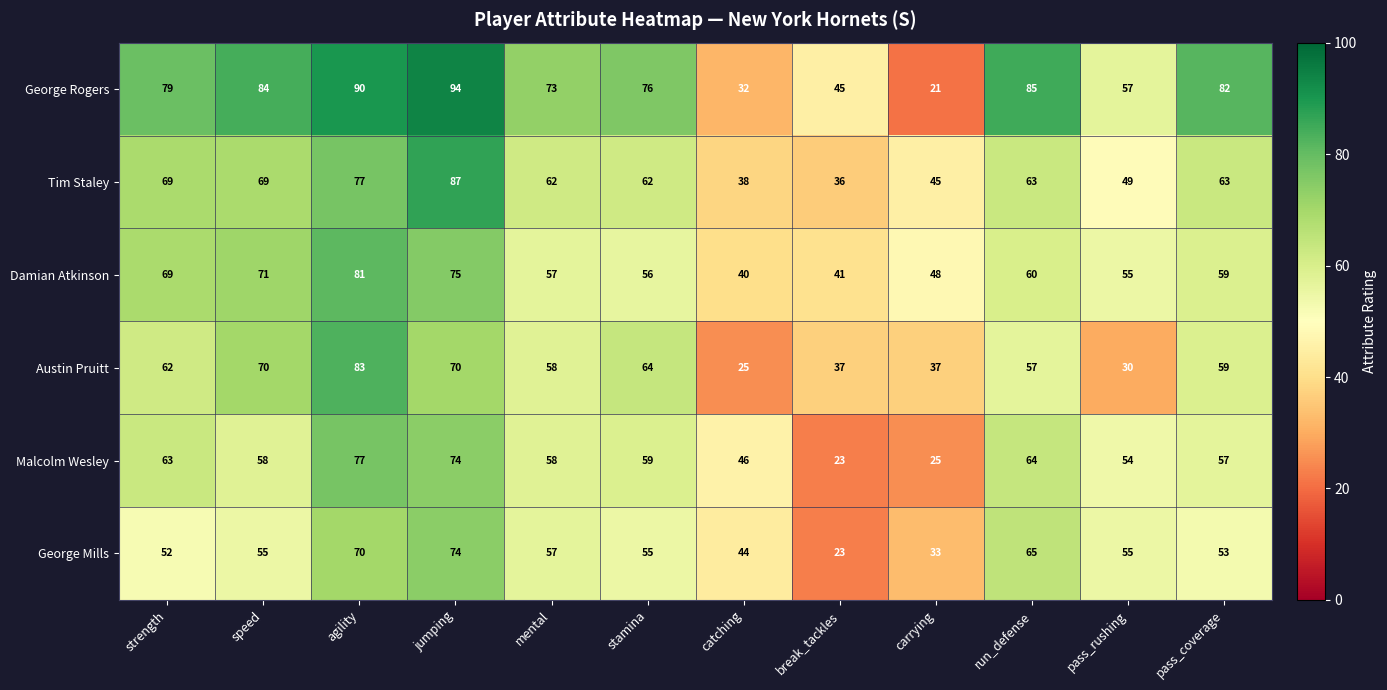

How many values in the Damian Atkinson series are below 59?

6